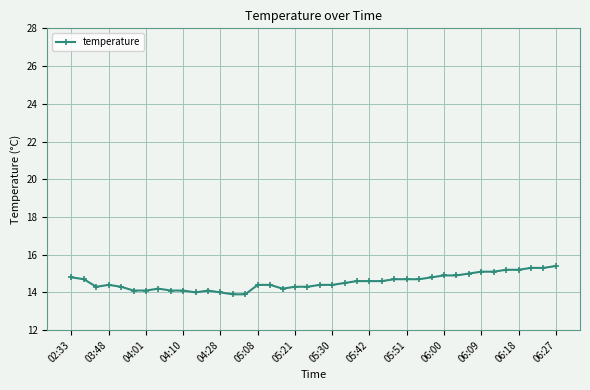

Reading left to right, what are all the values shown in this chart?

14.8	14.7	14.3	14.4	14.3	14.1	14.1	14.2	14.1	14.1	14.0	14.1	14.0	13.9	13.9	14.4	14.4	14.2	14.3	14.3	14.4	14.4	14.5	14.6	14.6	14.6	14.7	14.7	14.7	14.8	14.9	14.9	15.0	15.1	15.1	15.2	15.2	15.3	15.3	15.4